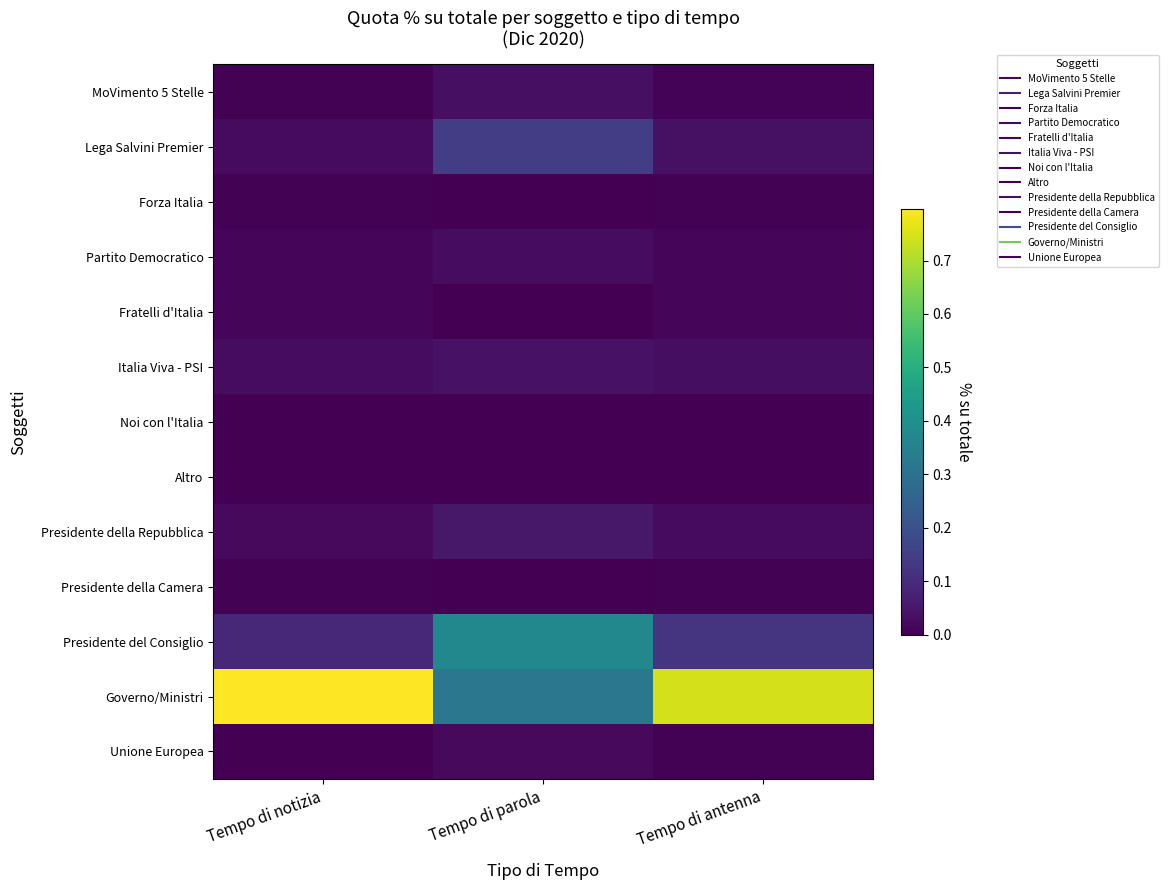

What is the total value across all series at Tempo di notizia?

1.0